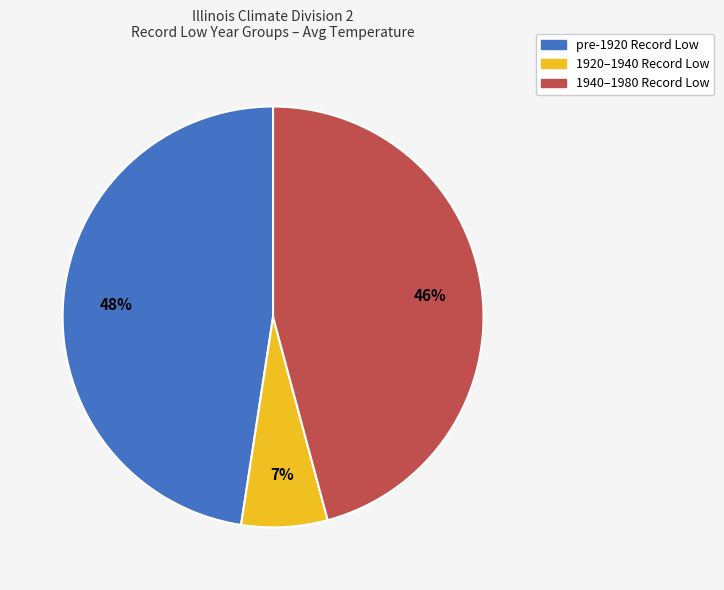

Combined, do 1940–1980 Record Low and 1920–1940 Record Low account for over 50%?

Yes